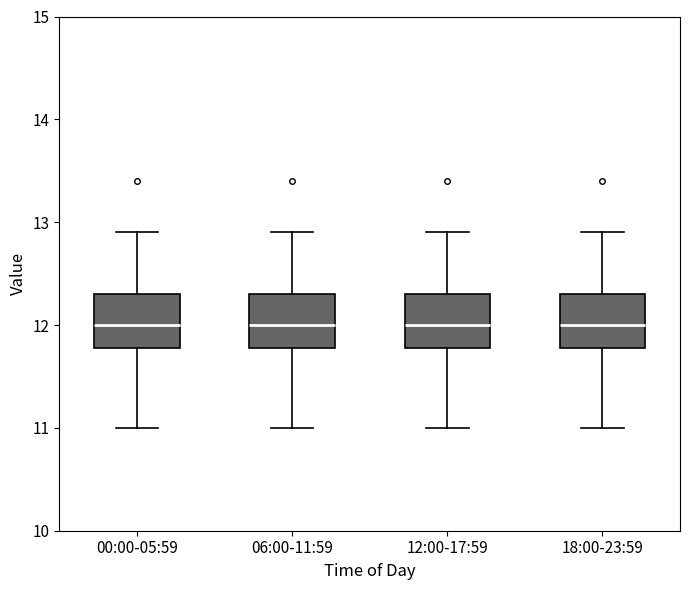

Reading left to right, read every box against the y-axis: the position of its median line, the range the box covers, and the ends of its whiskers. The values are not printed on the chart, so give them approximately, as read against the axis.

00:00-05:59: median 12.0, box 11.8 to 12.3, whiskers 11.0 to 12.9
06:00-11:59: median 12.0, box 11.8 to 12.3, whiskers 11.0 to 12.9
12:00-17:59: median 12.0, box 11.8 to 12.3, whiskers 11.0 to 12.9
18:00-23:59: median 12.0, box 11.8 to 12.3, whiskers 11.0 to 12.9